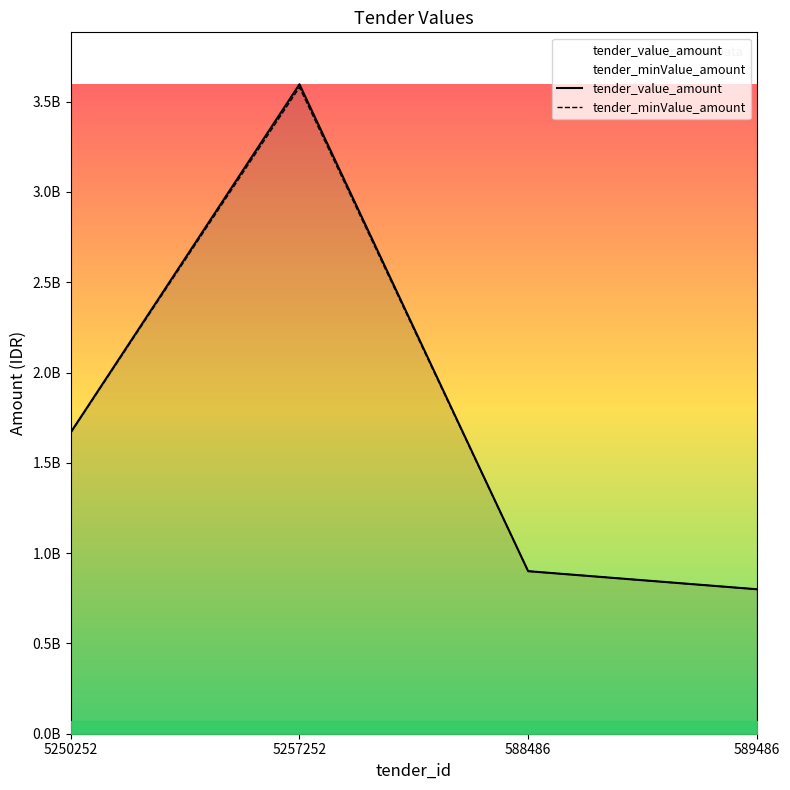

Reading left to right, list all the values displayed in this chart.

tender_value_amount: 5250252=1668960000	5257252=3595950000	588486=900000000	589486=800000000
tender_minValue_amount: 5250252=1667189752	5257252=3579123902	588486=900000000	589486=799710000